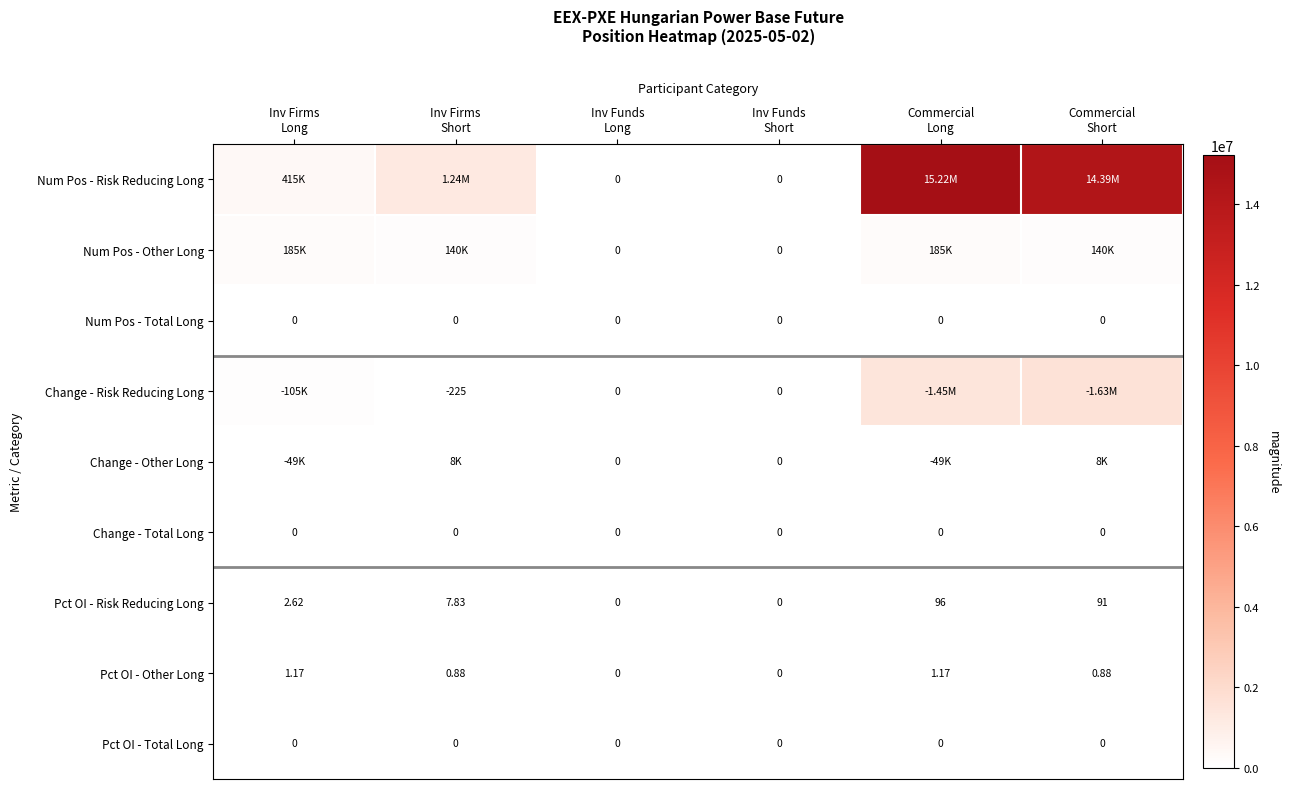

How many series are shown in this chart?

9